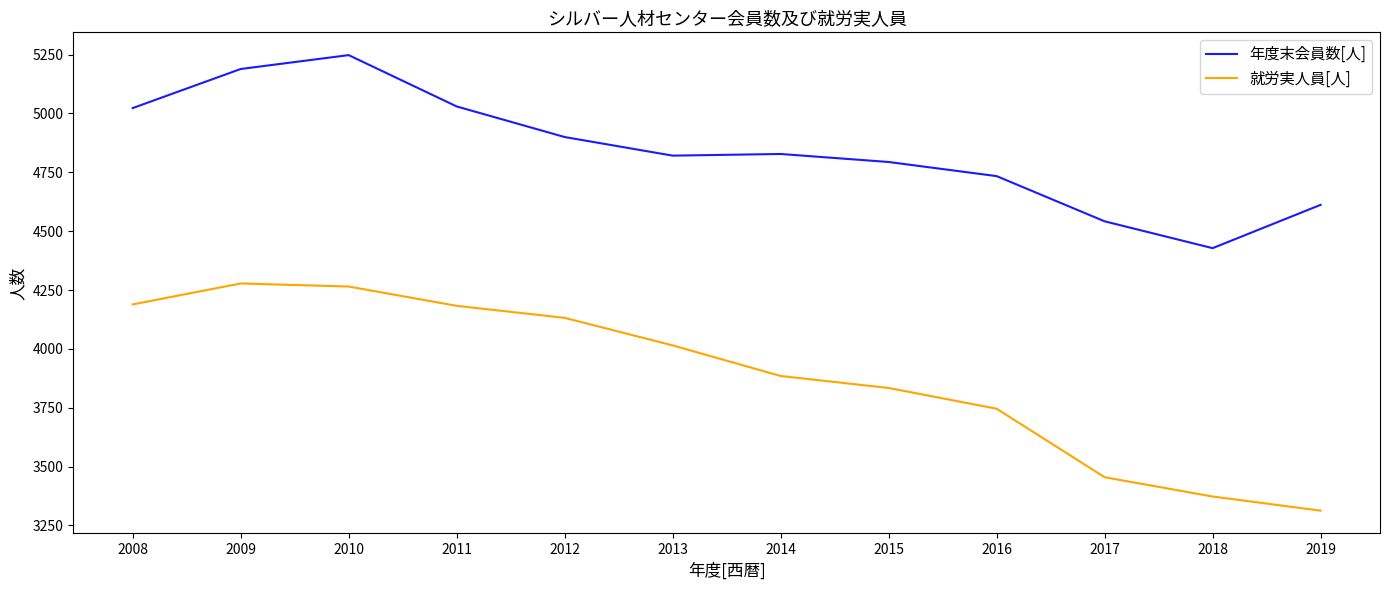

At 2015, list the series in order from smallest to largest.

就労実人員[人], 年度末会員数[人]